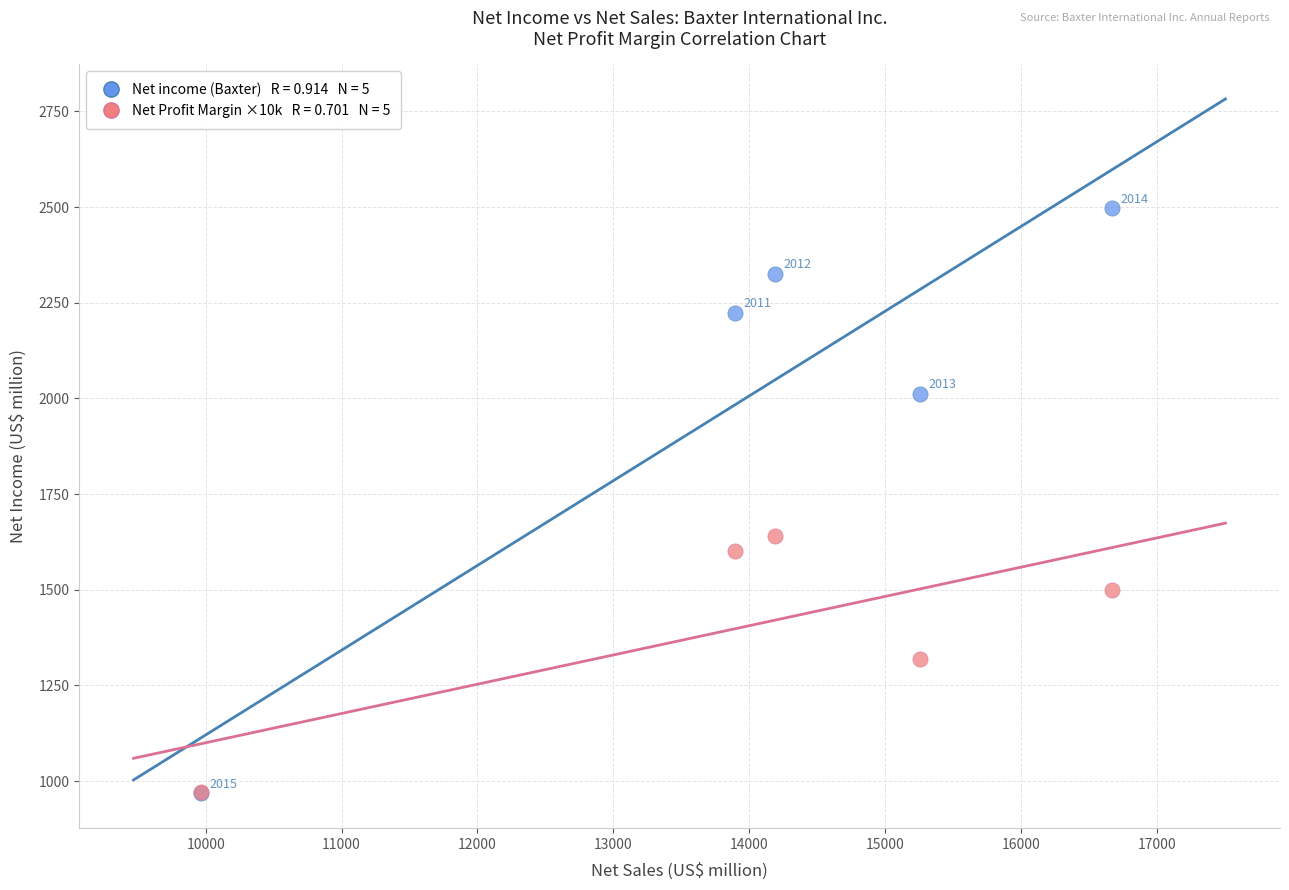

Across all series, what Y value is closest to 1732?

1639.0